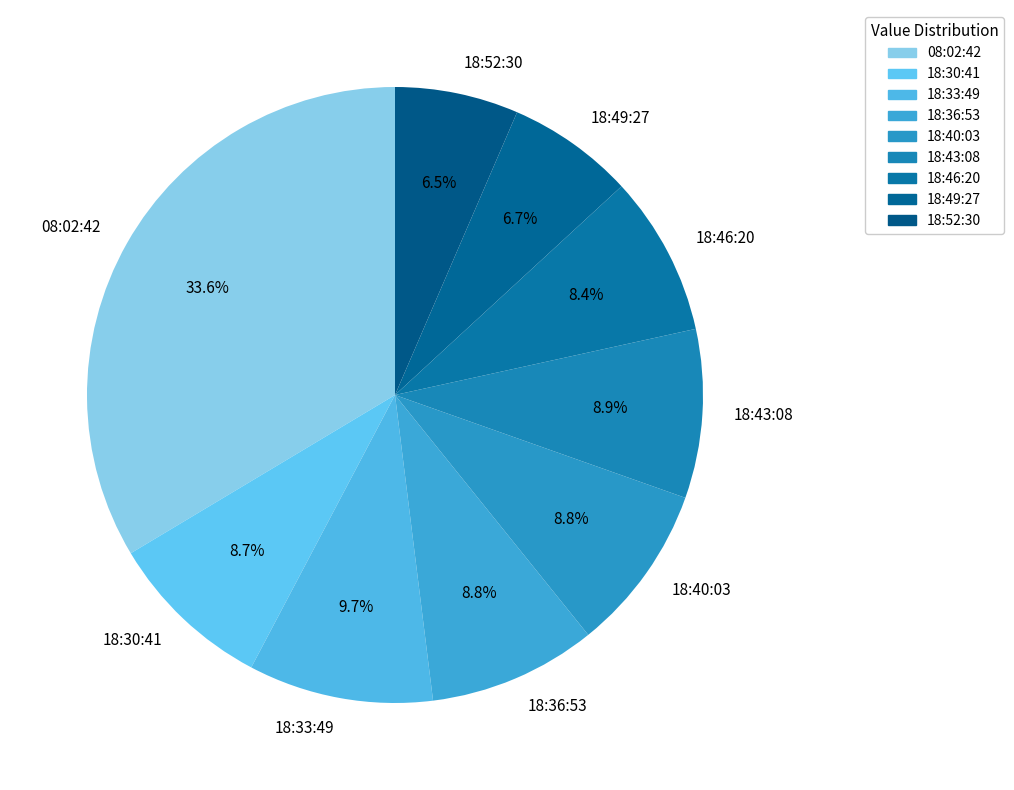

Which has a higher value, 08:02:42 or 18:52:30?

08:02:42